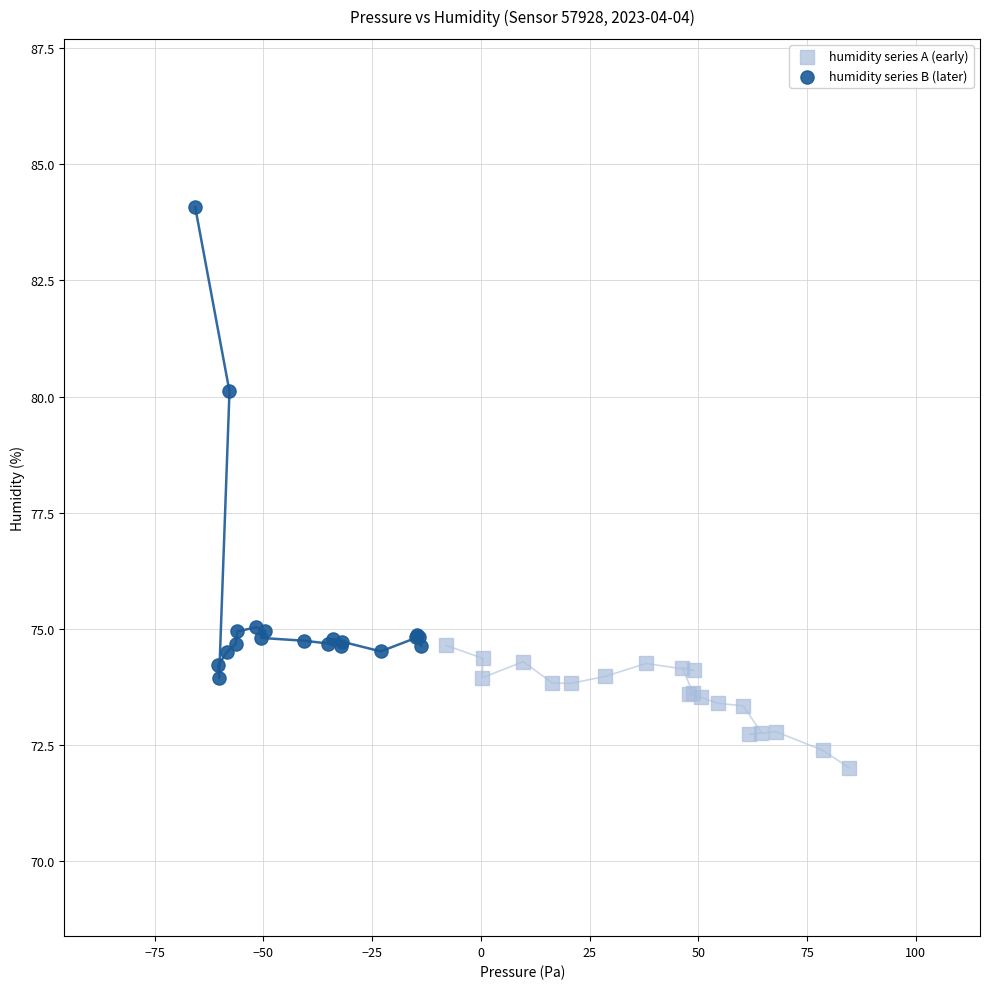

Which series has the largest Y range (max minus min)?

humidity series B (later)